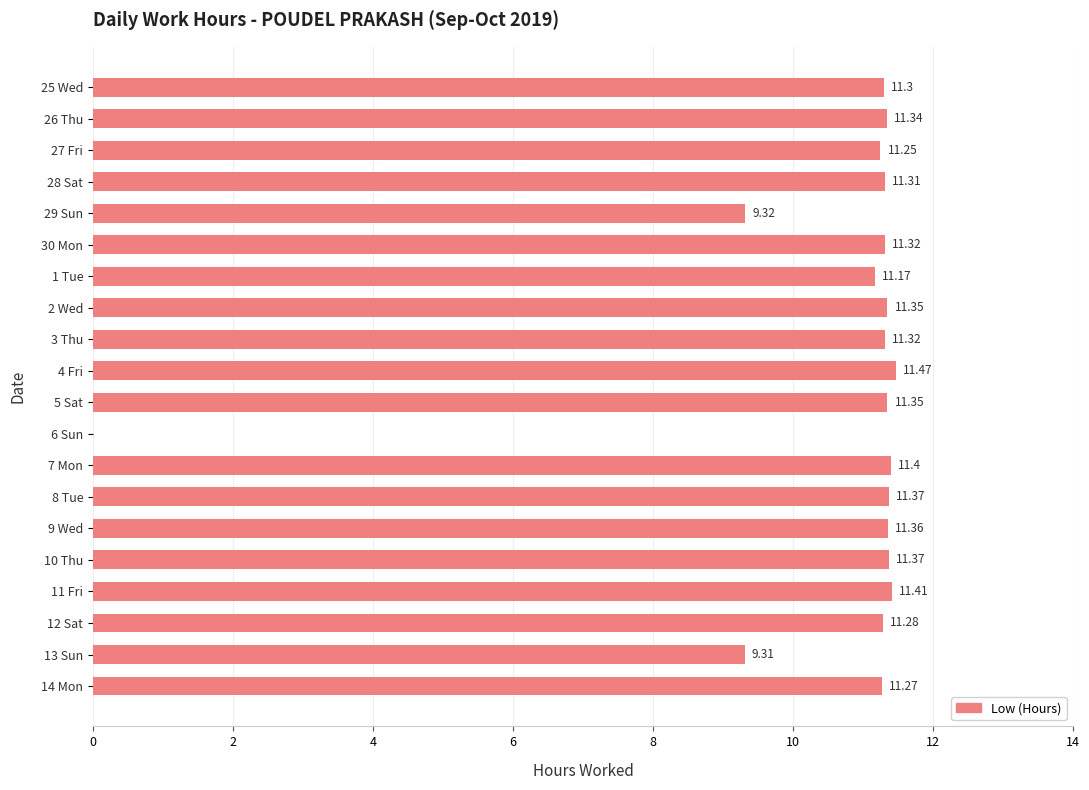

Which has a higher value, 8 Tue or 7 Mon?

7 Mon